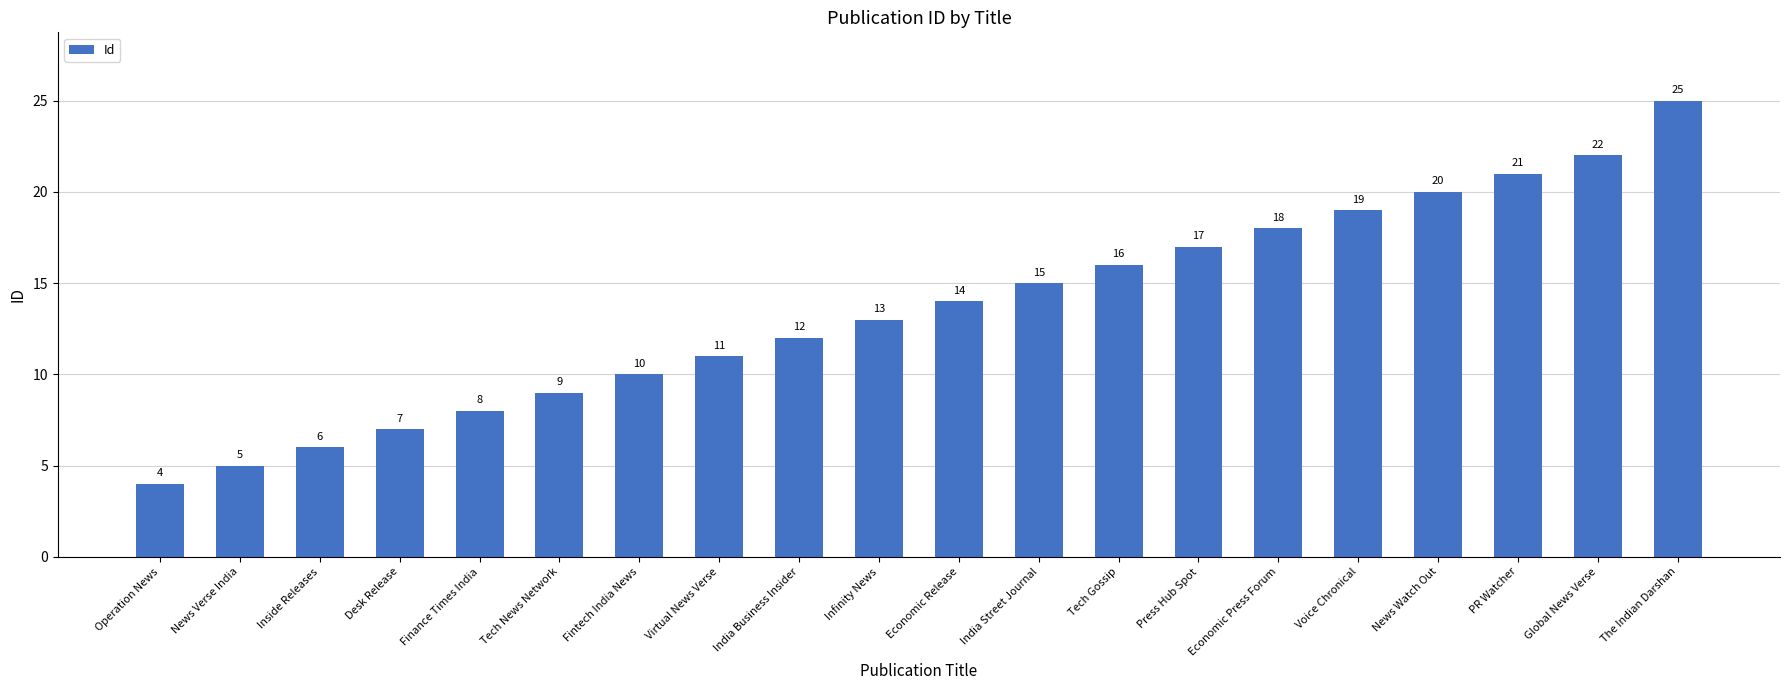

What is the sum of all values?

272